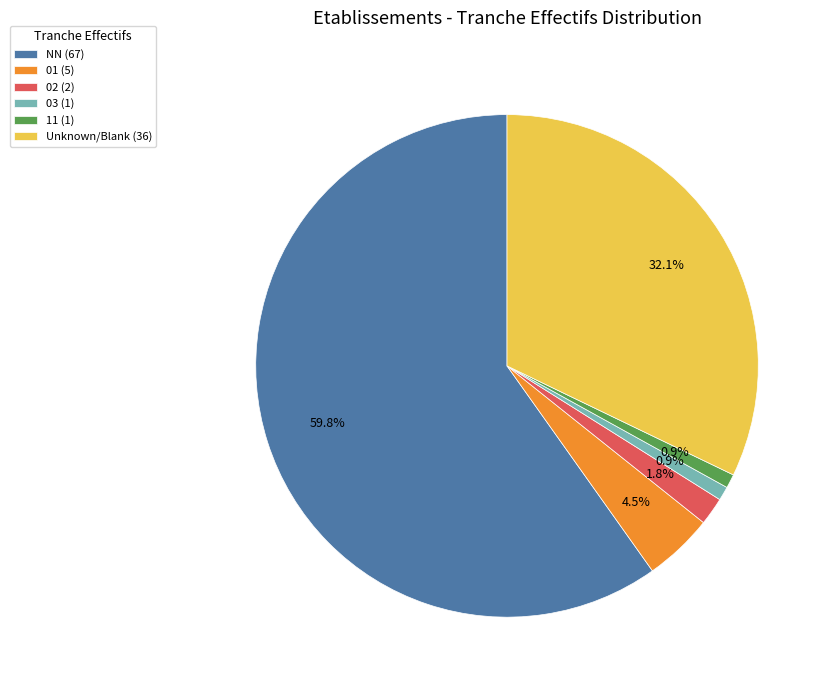

Is there any slice that represents more than half of the pie?

Yes